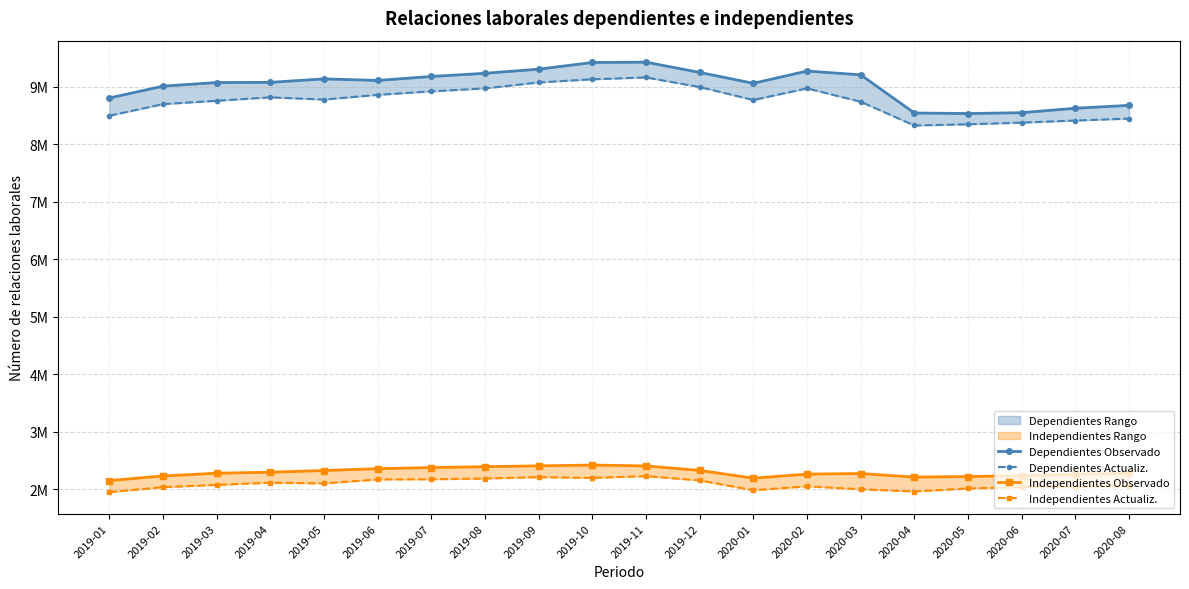

Which category has the highest value across all series?

2019-11